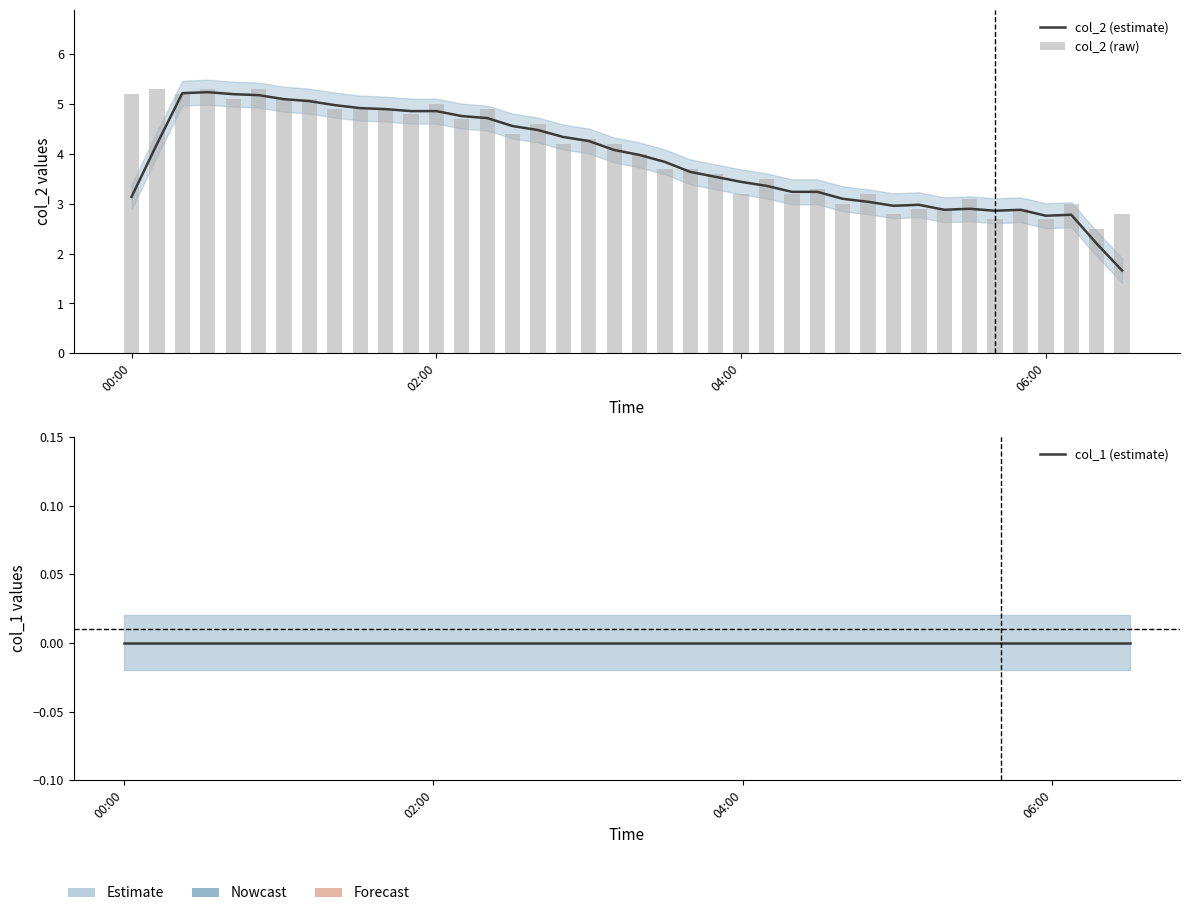

At how many categories does at least one series exceed 3?

31